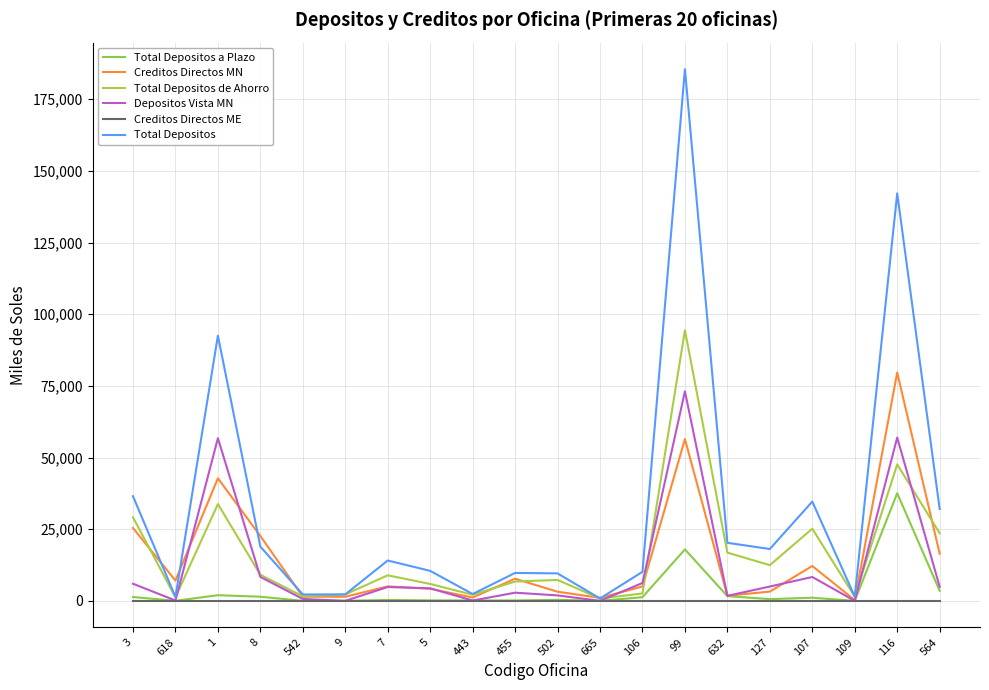

True or false: Depositos Vista MN and Creditos Directos ME intersect in this chart.

False